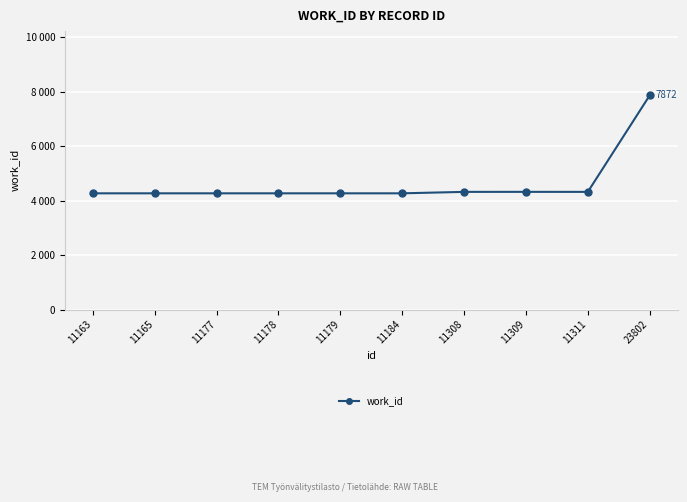

Is this an area chart (filled region under the line)?

No